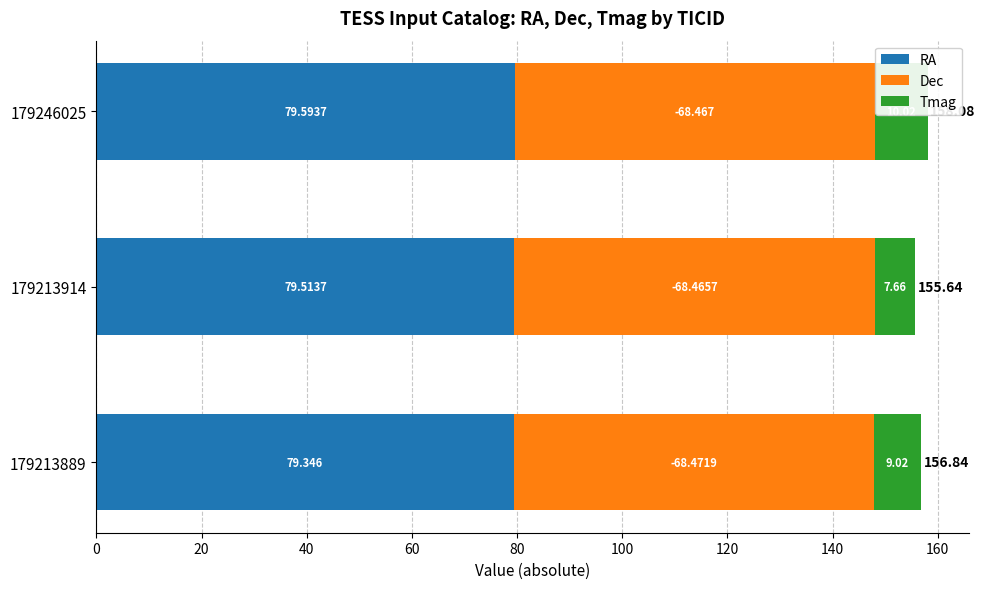

Rank the series at 179246025 from highest to lowest value.

RA, Dec, Tmag